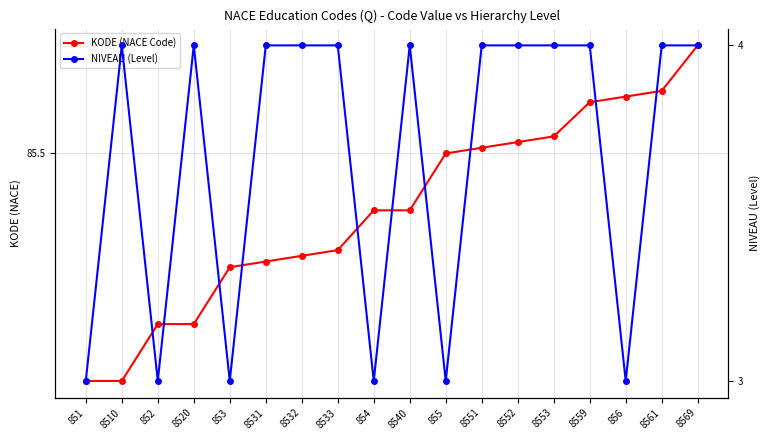

Which series has the largest range (max minus min)?

NIVEAU (Level)